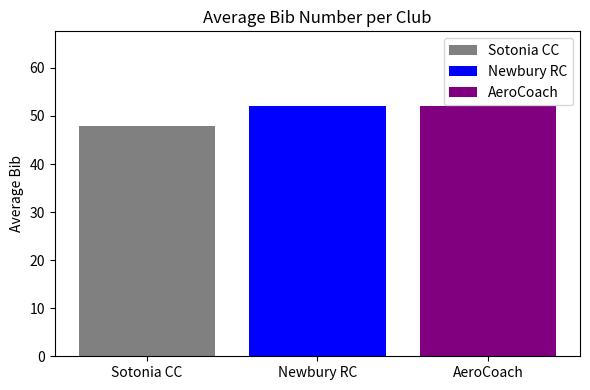

What is the difference between the highest and lowest values at Newbury RC?

4